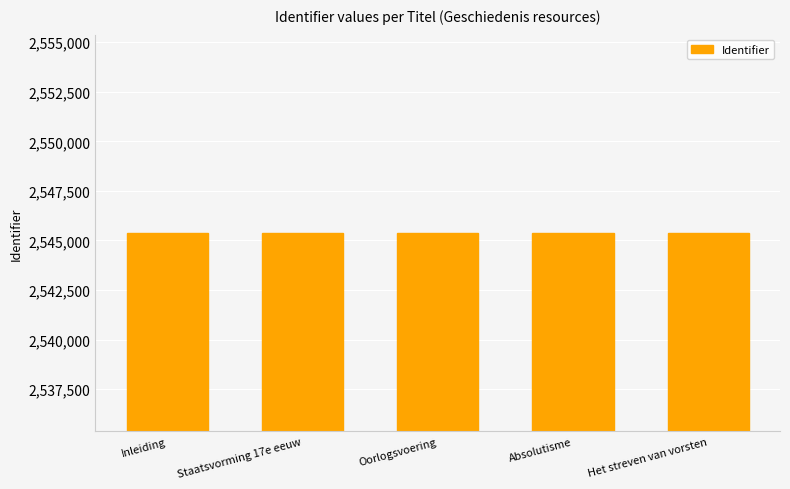

The chart shows a value of 2545366 at Inleiding. True or false?

True